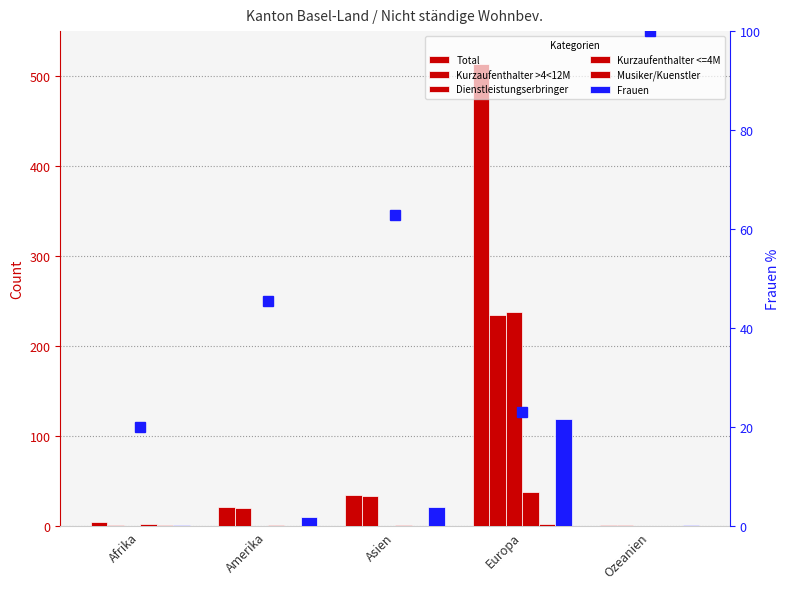

What position from the right is Ozeanien?

1